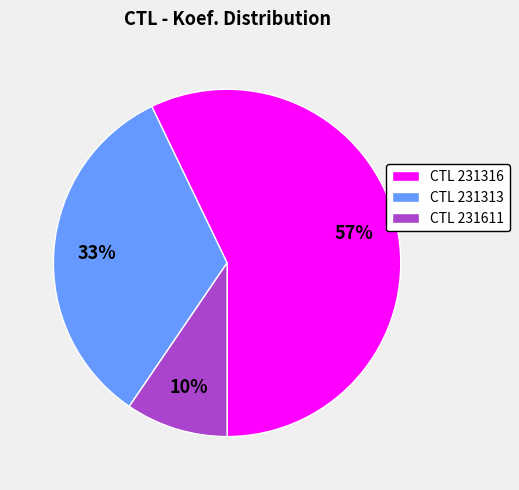

Count the number of slices in the pie.

3